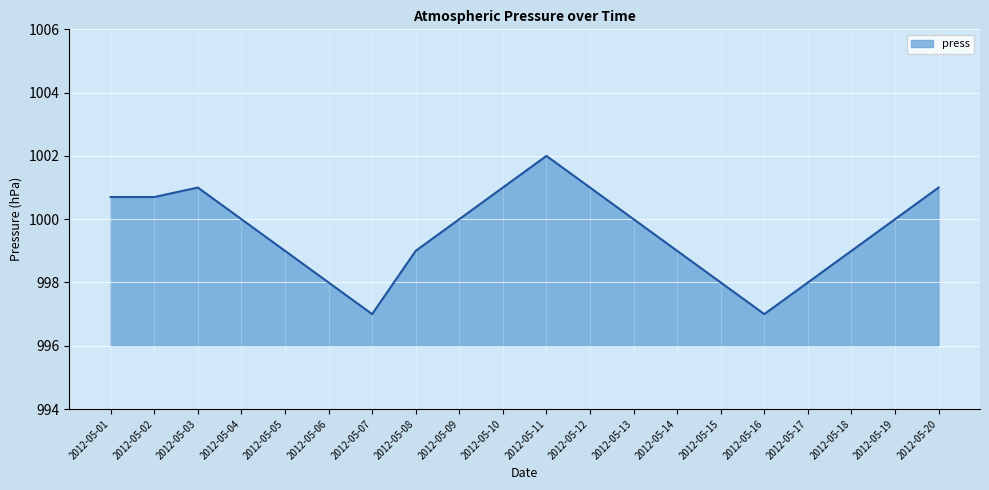

What is the minimum value shown in the chart?

997.0